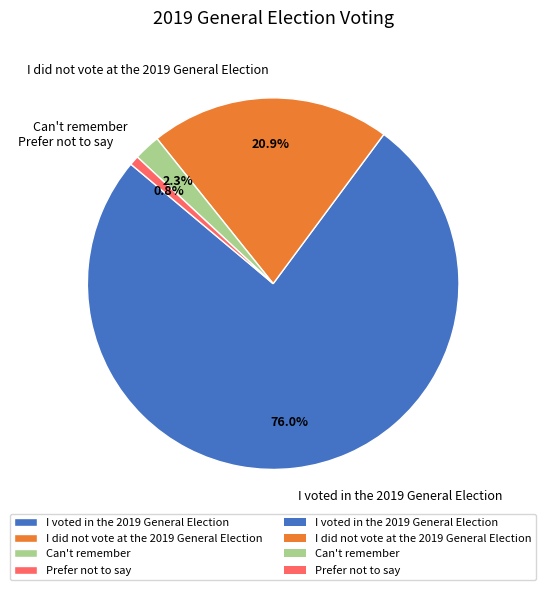

Which slice is the largest?

I voted in the 2019 General Election